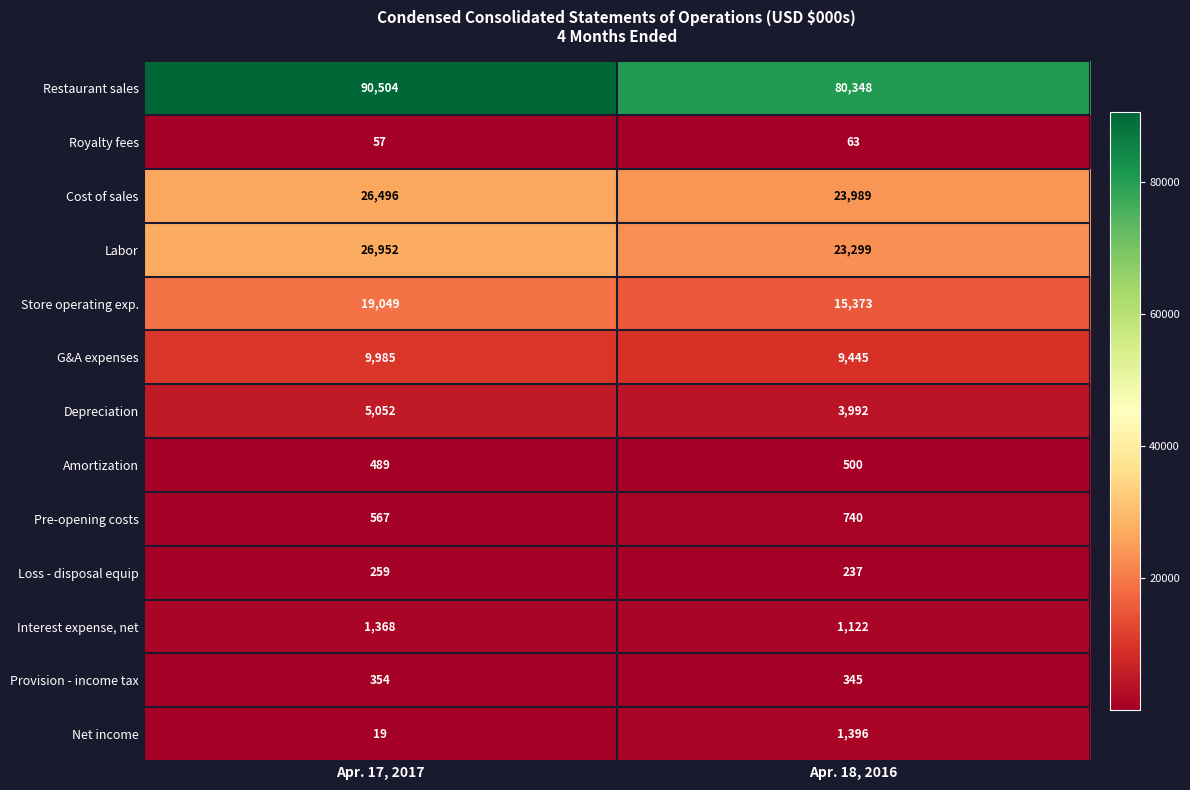

Which series has the largest total across all categories?

Restaurant sales